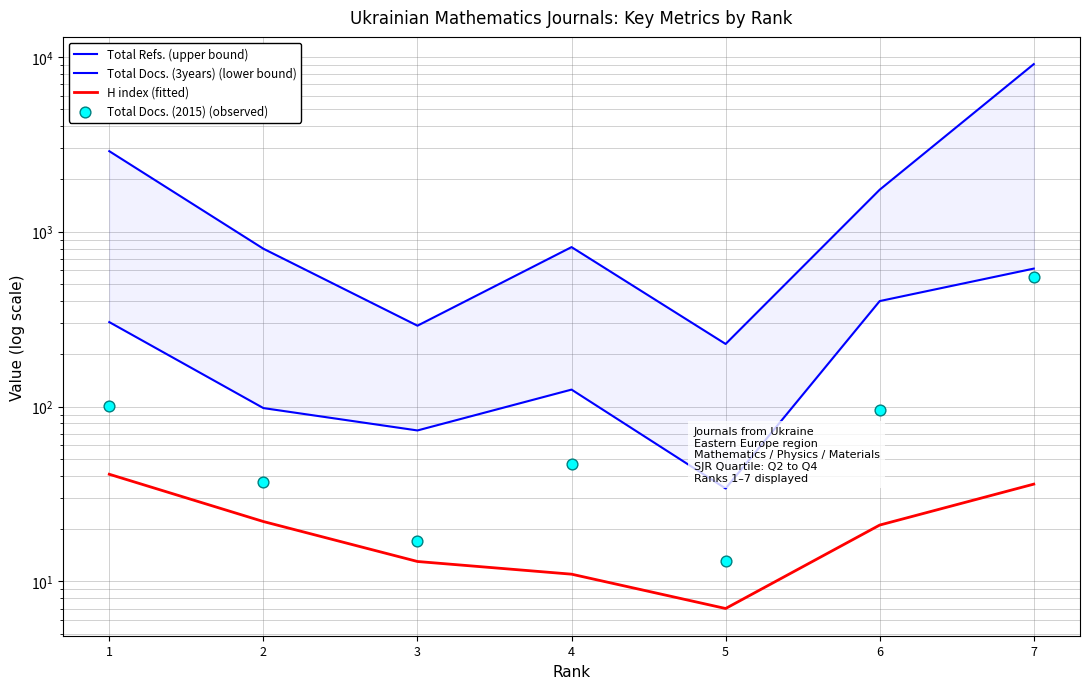

Which series has the largest Y range (max minus min)?

Total Refs. (upper bound)